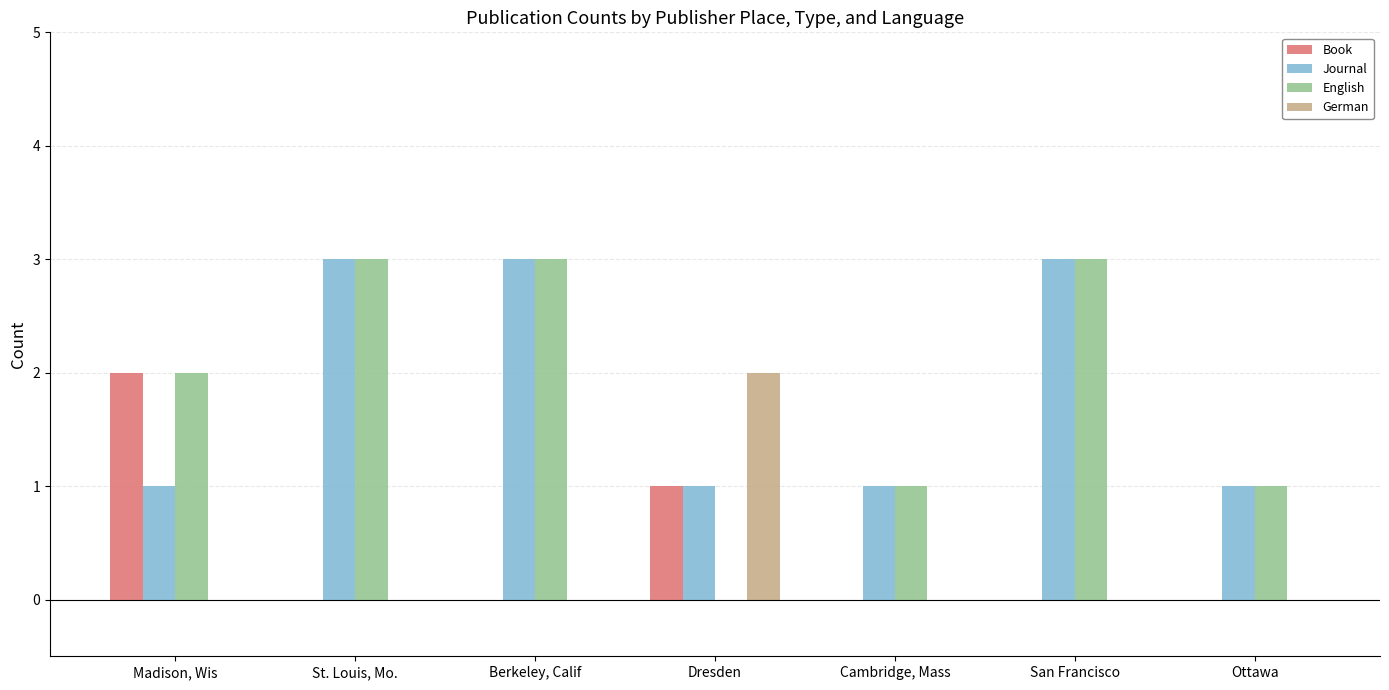

Between St. Louis, Mo. and Dresden, which series saw the biggest shift?

English